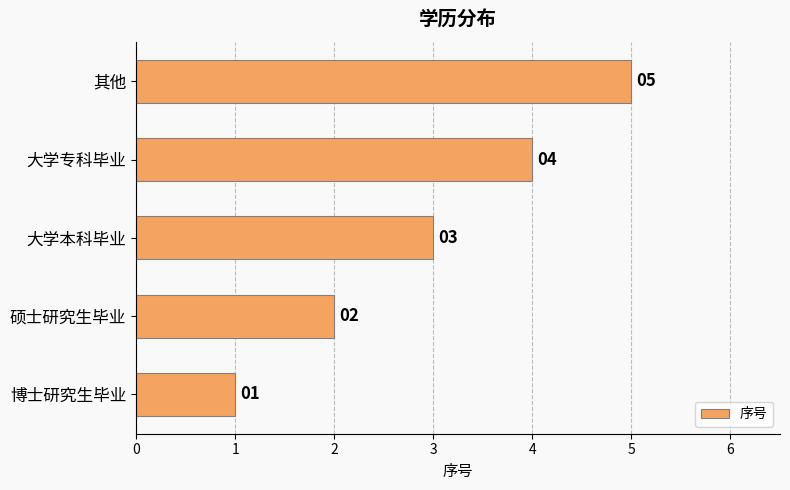

What is the average value?

3